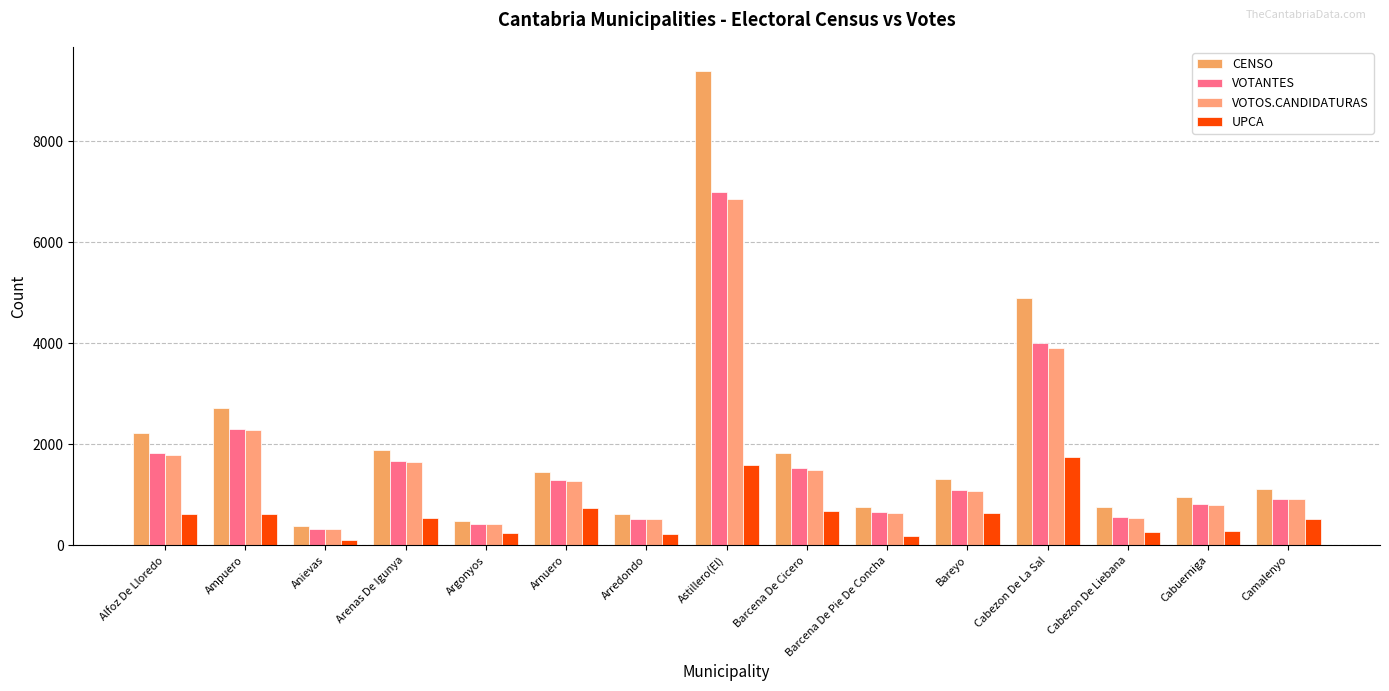

At which category does the chart reach its minimum across all series?

Anievas